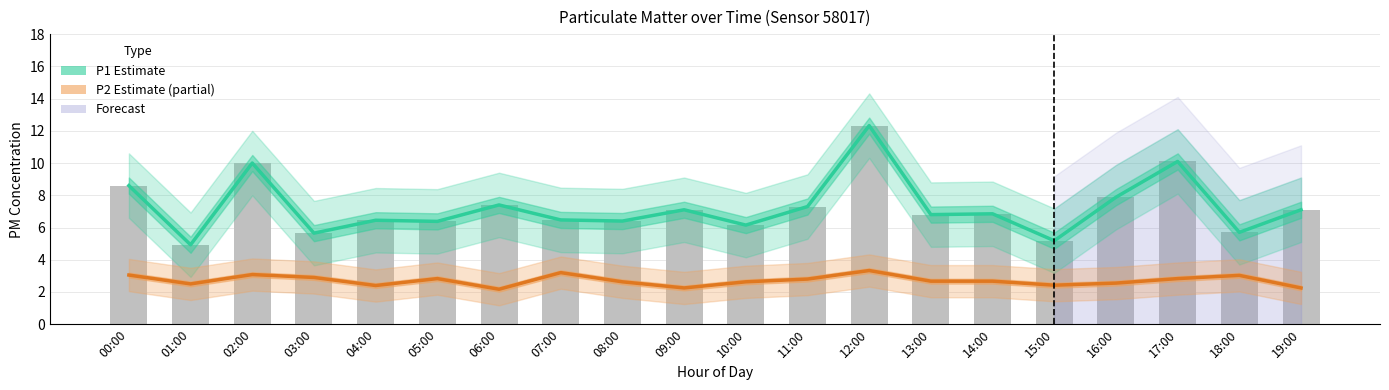

Reading left to right, transcribe all the data shown in this chart.

P1 (PM10 Estimate): 8.6	4.9	10.0	5.7	6.5	6.4	7.4	6.5	6.4	7.1	6.2	7.3	12.3	6.8	6.8	5.2	7.9	10.1	5.7	7.1
P2 (PM2.5 Estimate): 3.0	2.5	3.1	2.9	2.4	2.8	2.2	3.2	2.6	2.2	2.6	2.8	3.3	2.7	2.7	2.4	2.5	2.8	3.0	2.2